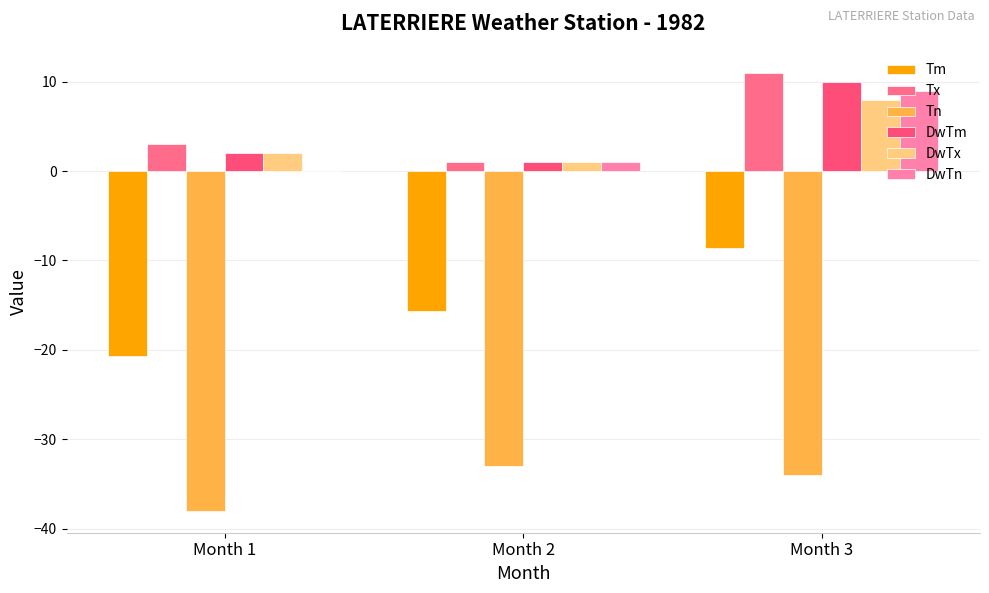

Does the chart contain stacked bars?

No